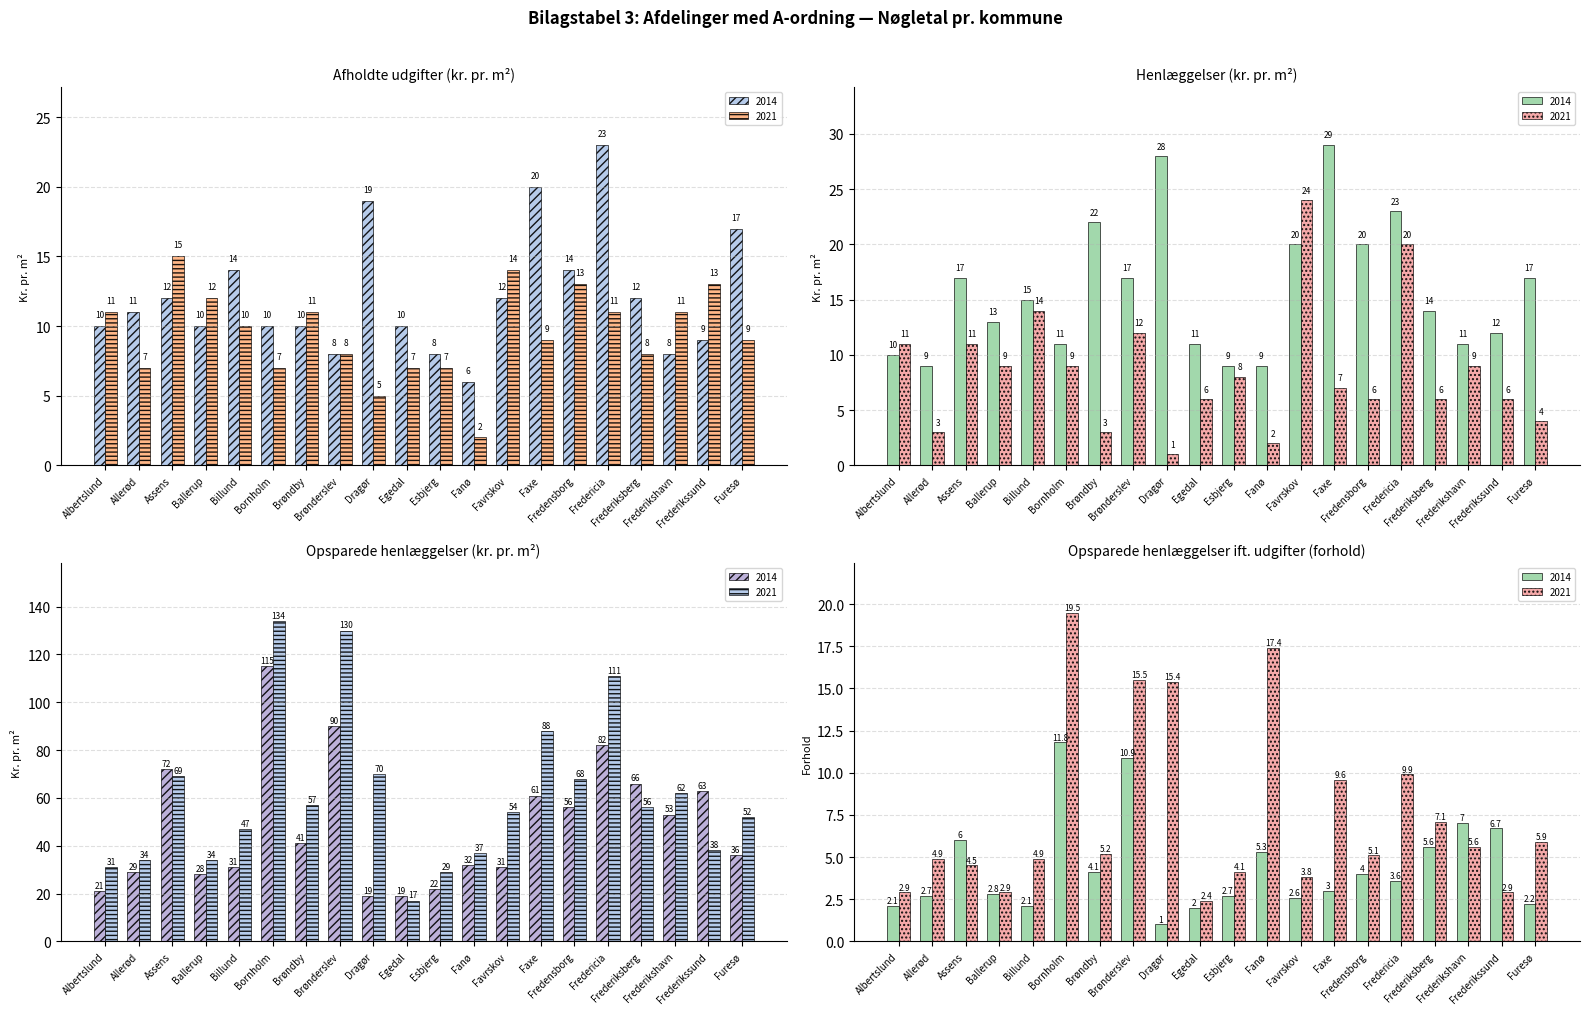

What is the label of the 19th bar from the left?

Frederikssund